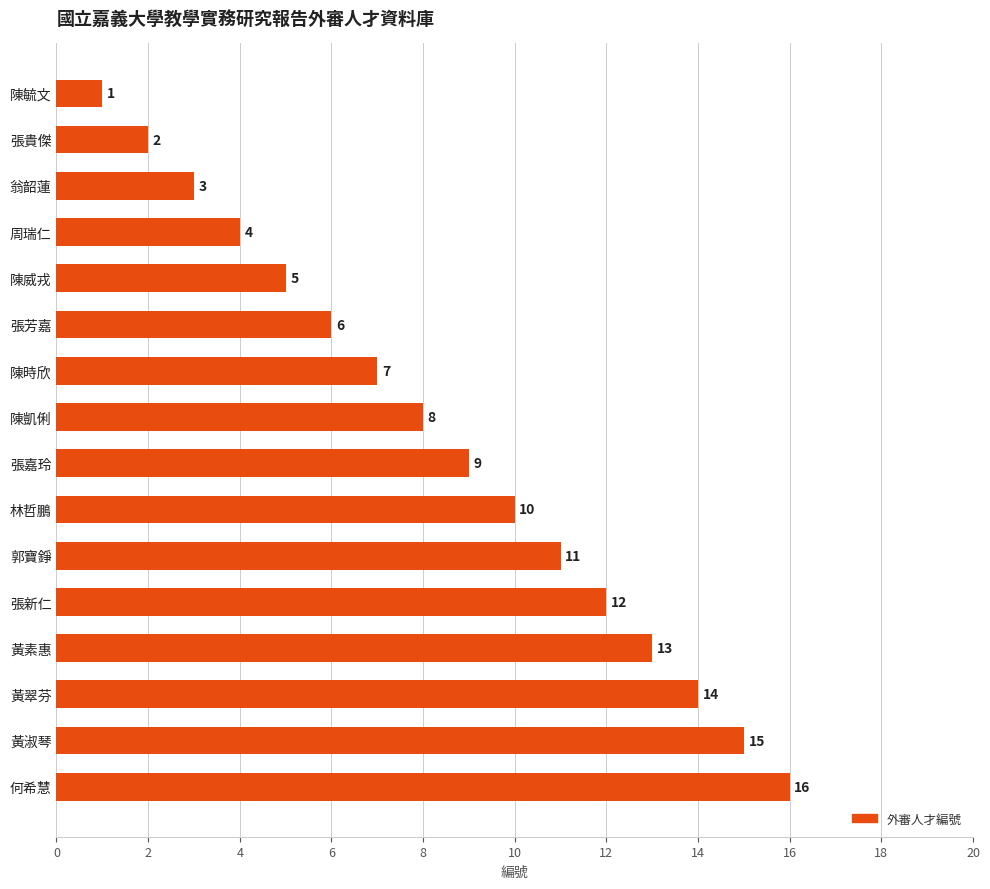

True or false: the data shows 3 at 翁韶蓮.

True